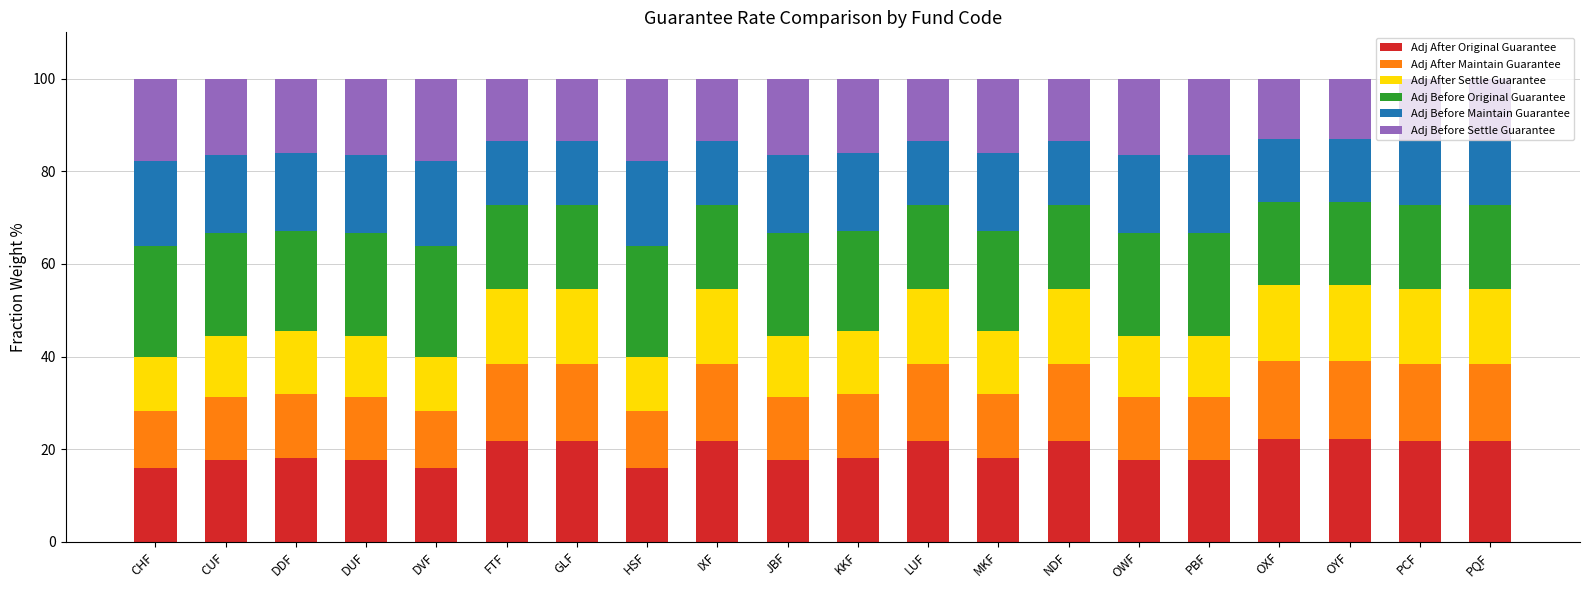

What is the sum of the Adj After Original Guarantee values at PBF and HSF?

33.7